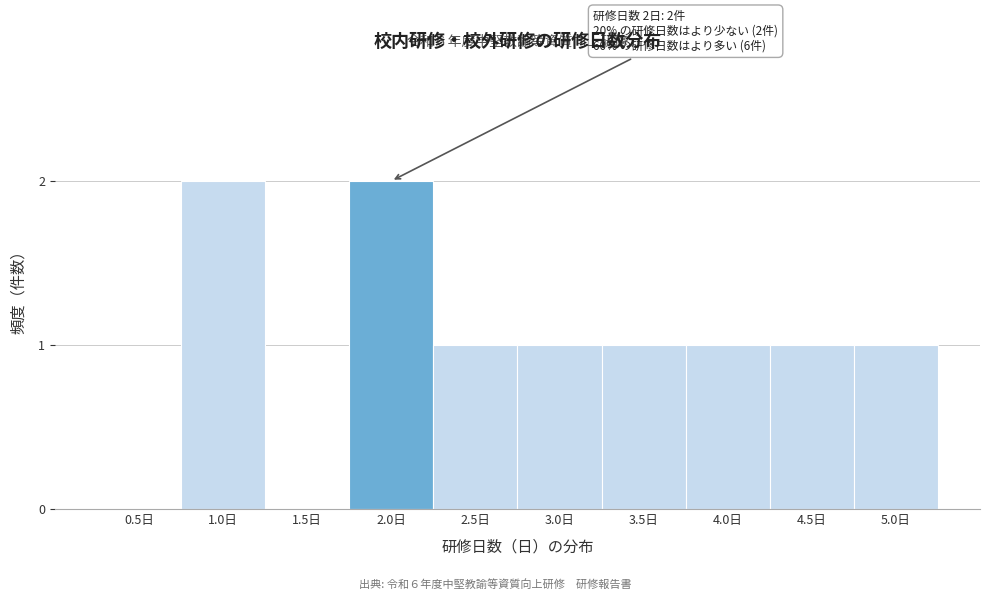

Reading left to right, what are all the values shown in this chart?

0.5日=0	1.0日=2	1.5日=0	2.0日=2	2.5日=1	3.0日=1	3.5日=1	4.0日=1	4.5日=1	5.0日=1